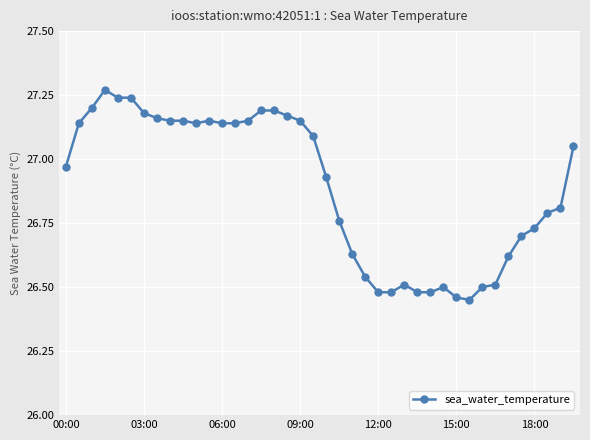

How many lines are shown in the chart?

1